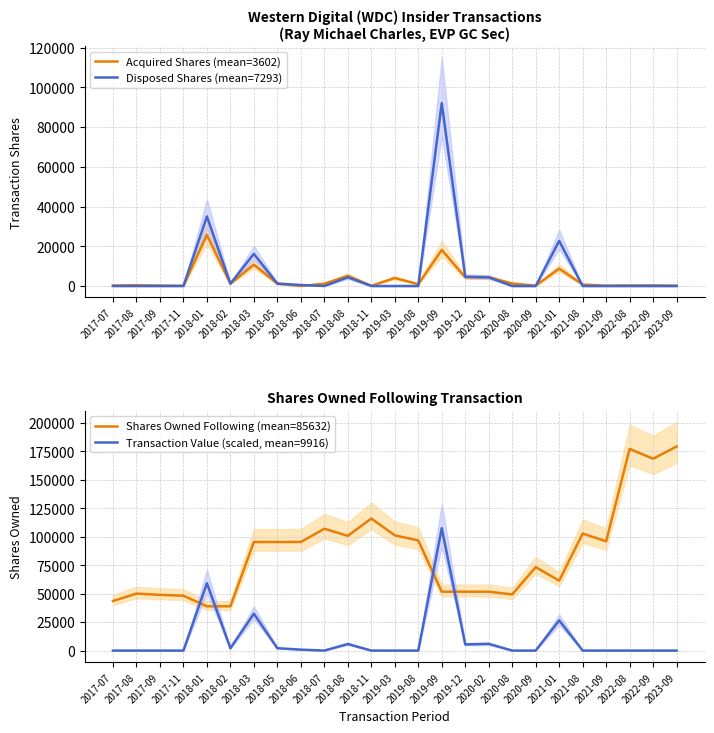

What is the label of the 24th point from the right?

2017-08